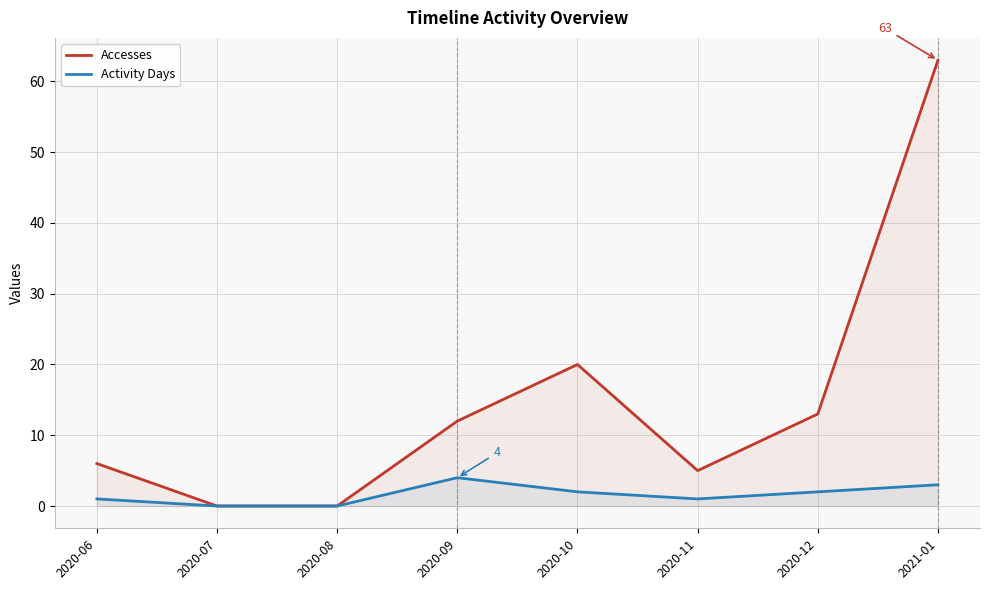

What is the sum of all Activity Days values?

13